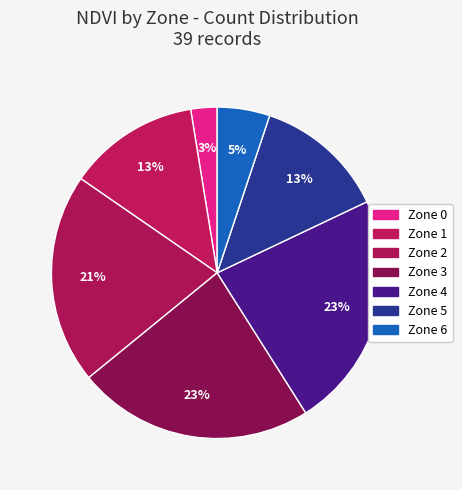

Do Zone 6 and Zone 2 together represent more than half of the pie?

No